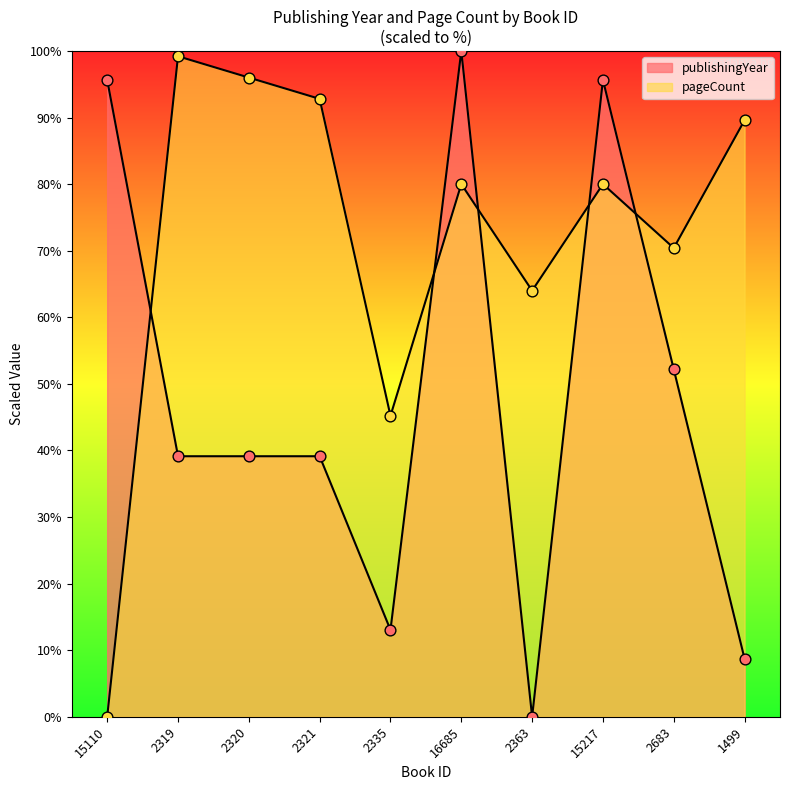

At how many categories does at least one series exceed 86?

7